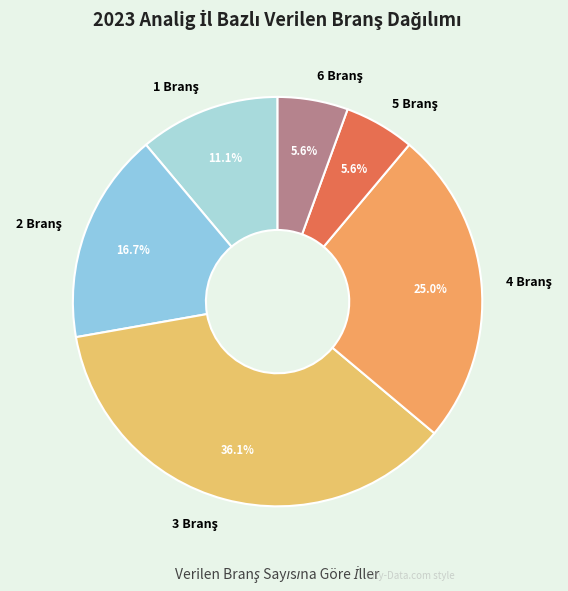

Does any single category account for the majority?

No